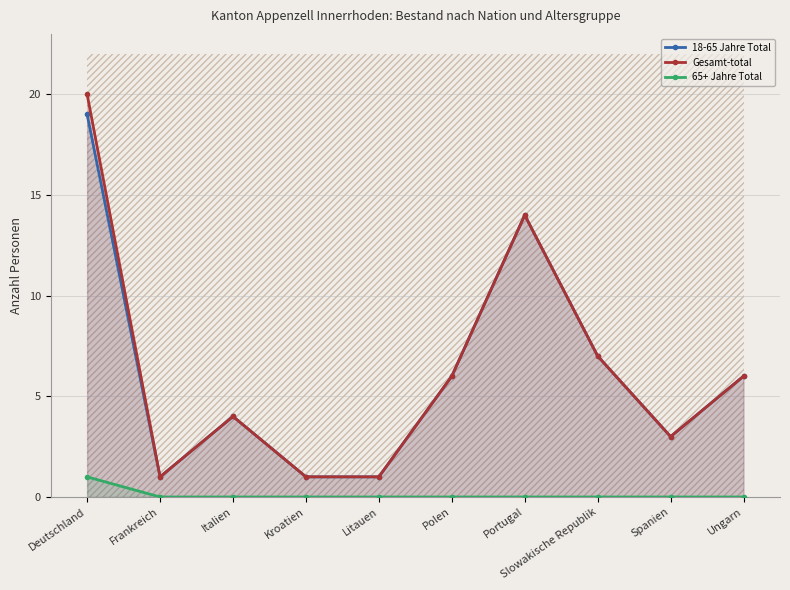

Rank the series at Polen from lowest to highest value.

65+ Jahre Total, 18-65 Jahre Total, Gesamt-total